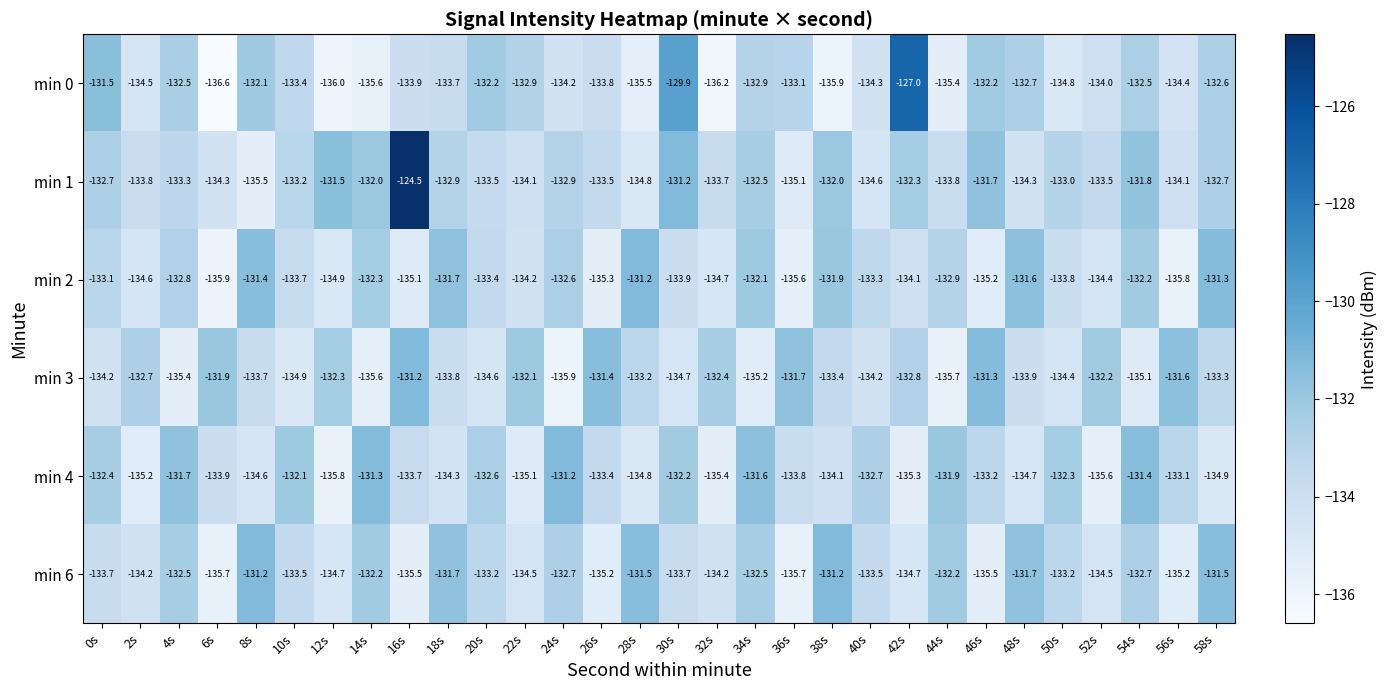

Read the min 4 value at 2s.

-135.2